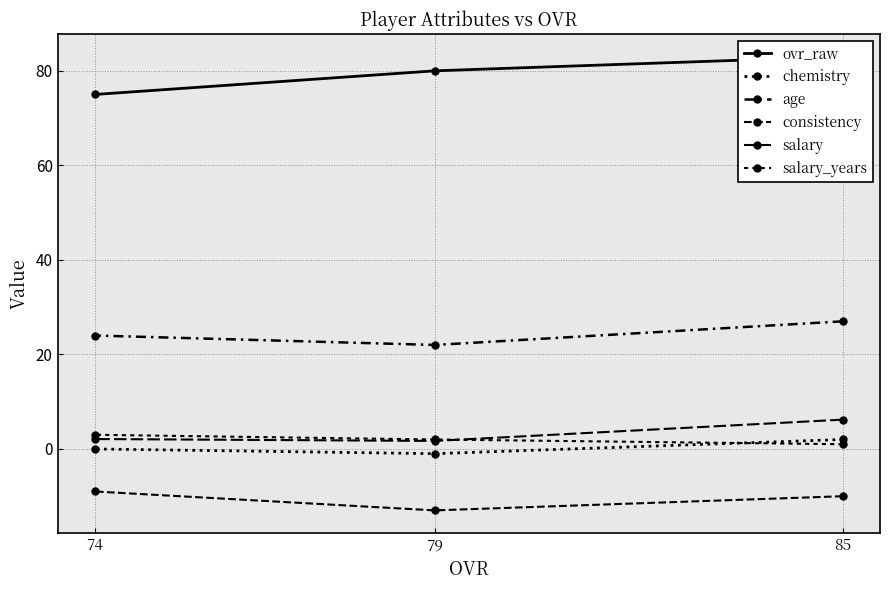

What is the total value across all series at 74?

95.1